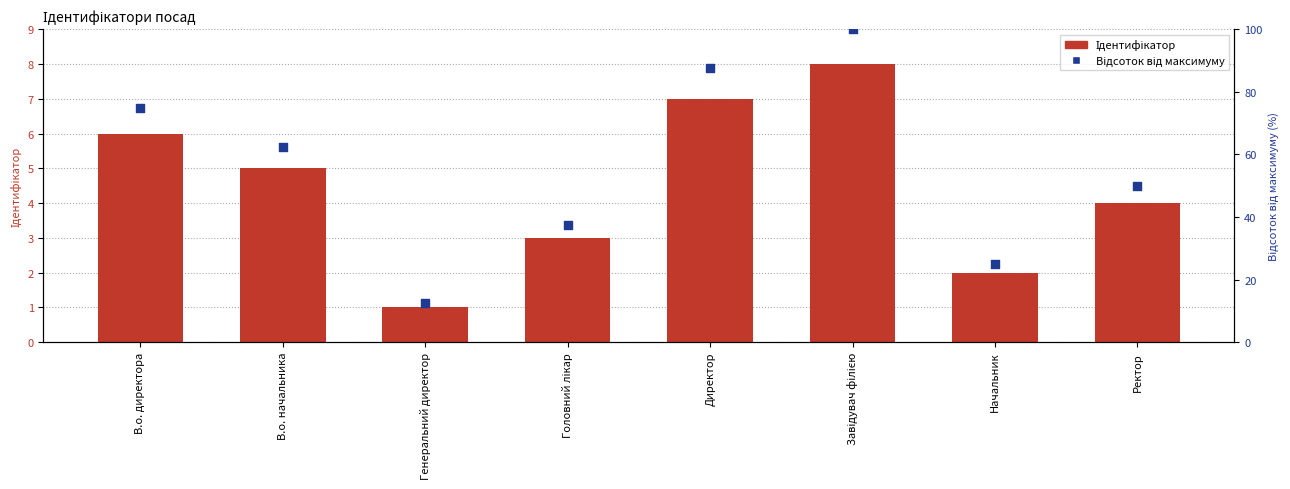

Which series has the widest spread of Y values?

Відсоток від максимуму